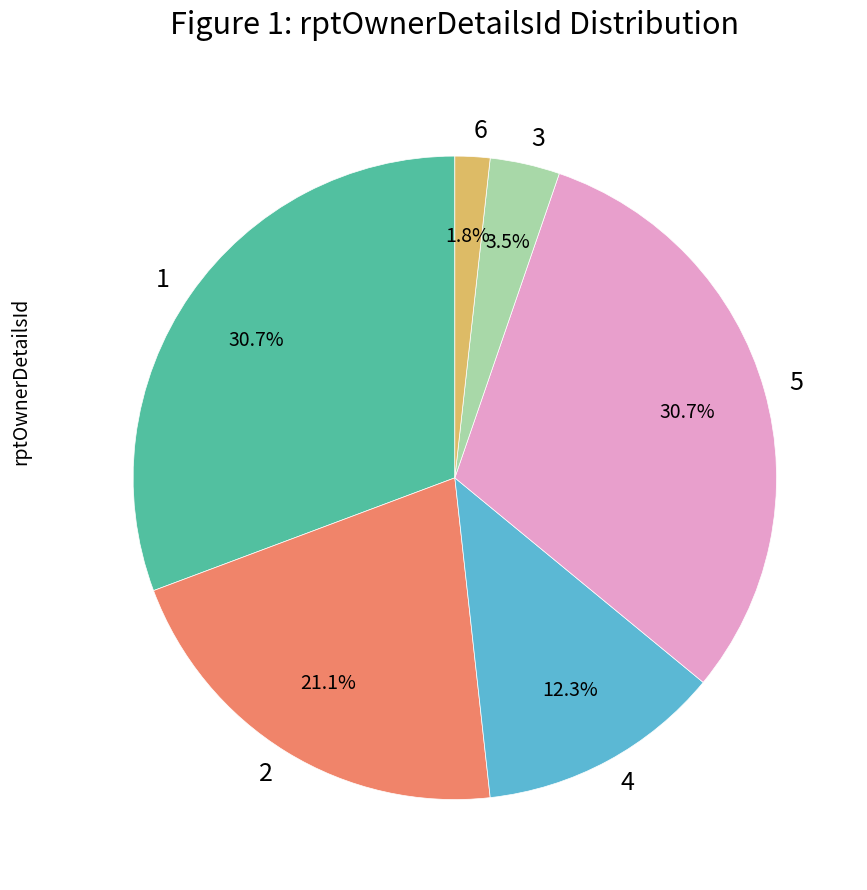

Which has a higher value, 6 or 3?

3